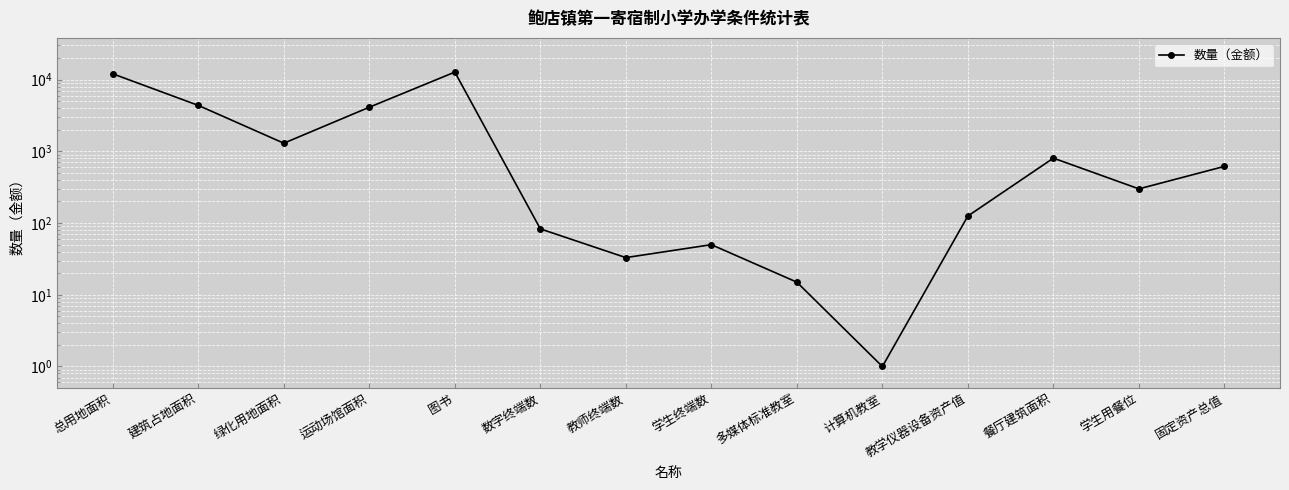

What position from the right is 计算机教室?

5